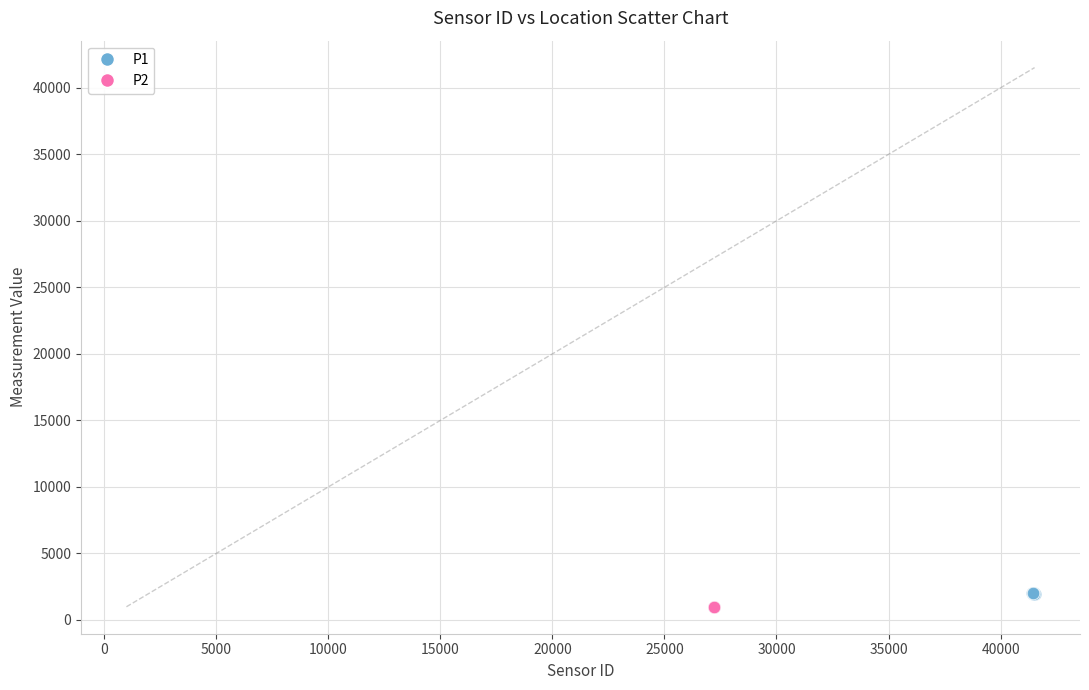

What are all the series names shown in the legend?

P1, P2